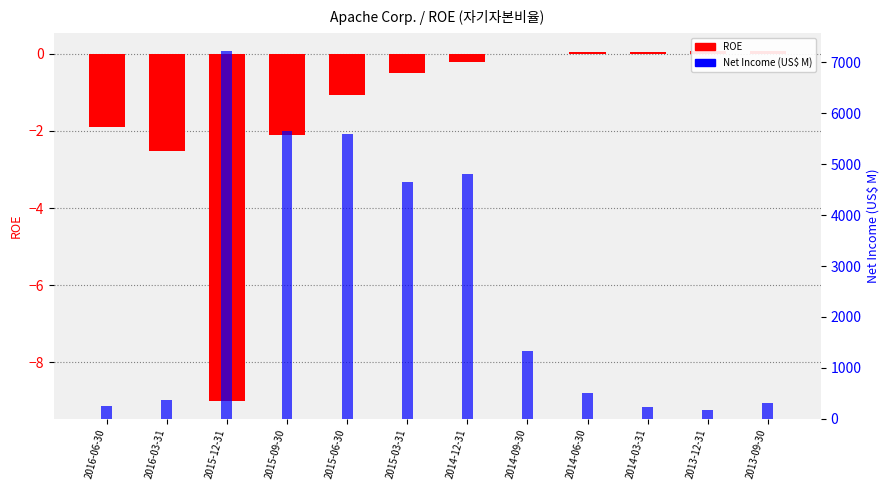

Which series has the largest range (max minus min)?

Net Income (US$ M)